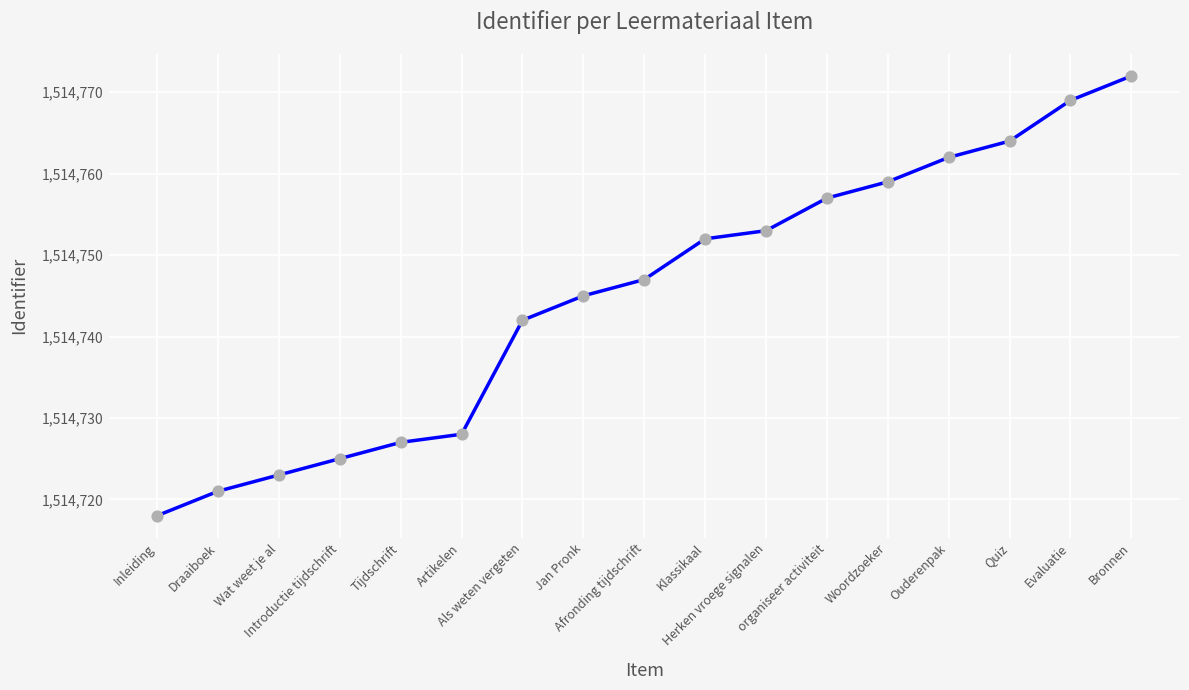

Which has a higher value, Woordzoeker or Draaiboek?

Woordzoeker